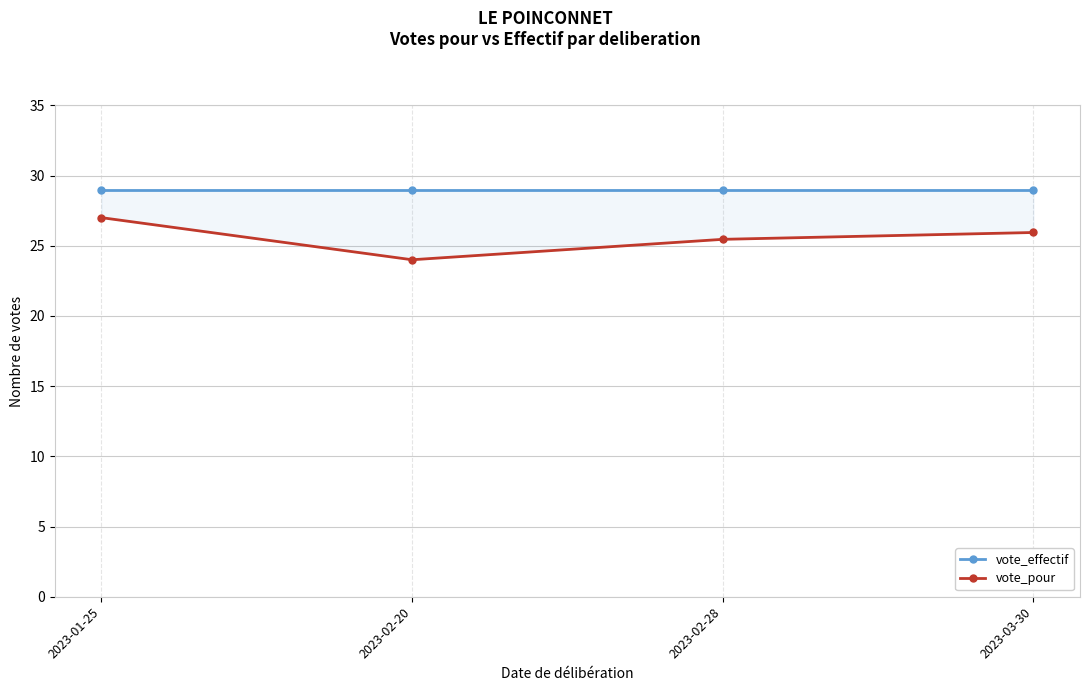

What is the difference between the maximum and minimum values in the vote_pour series?

3.0